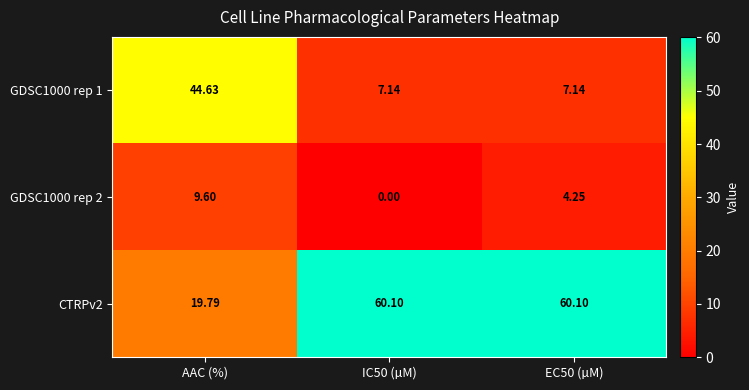

Is the value of GDSC1000 rep 1 at AAC (%) greater than the value of CTRPv2 at AAC (%)?

Yes